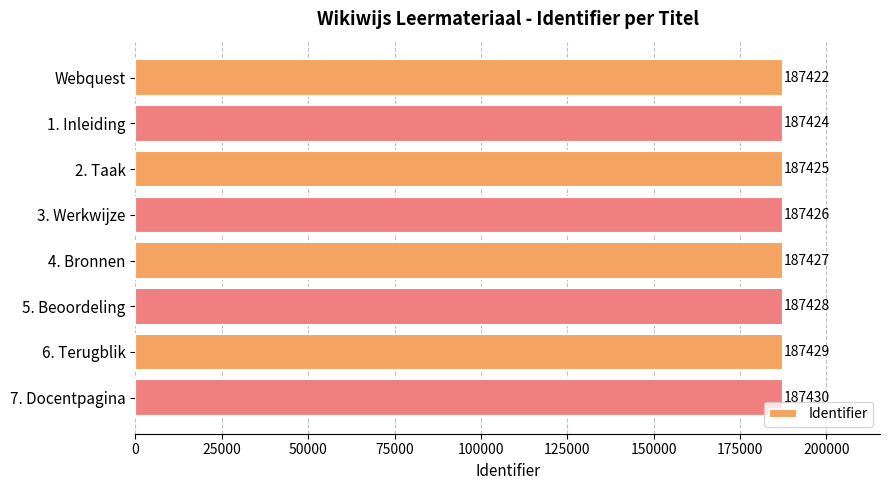

Where is the data nearest to the value 187426?

3. Werkwijze